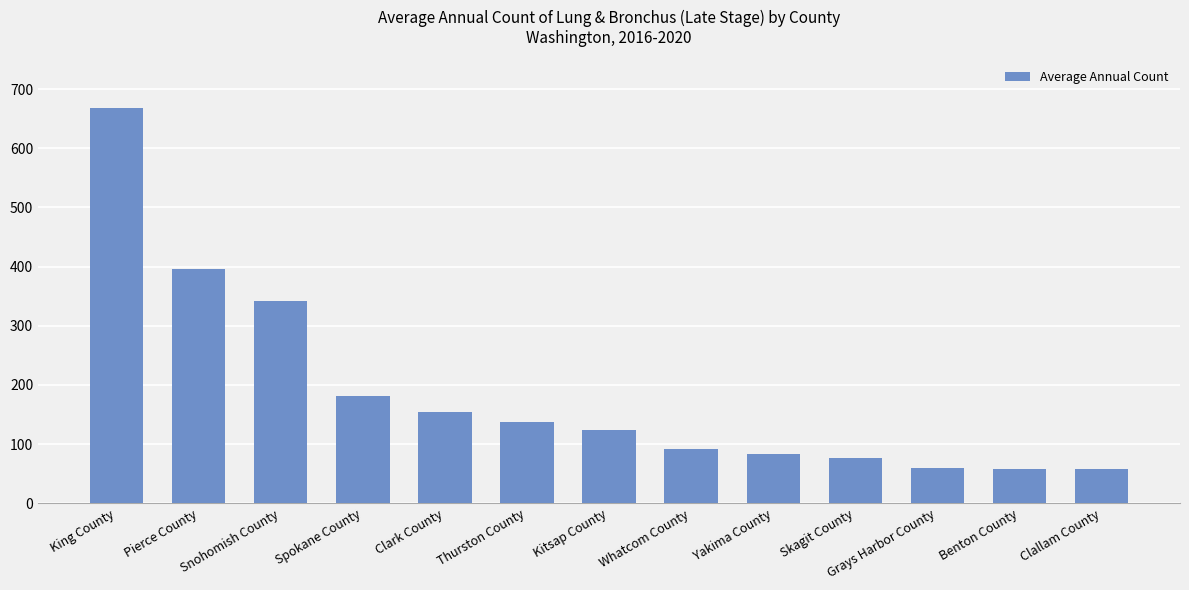

Is it true that the value at Kitsap County is 81?

False